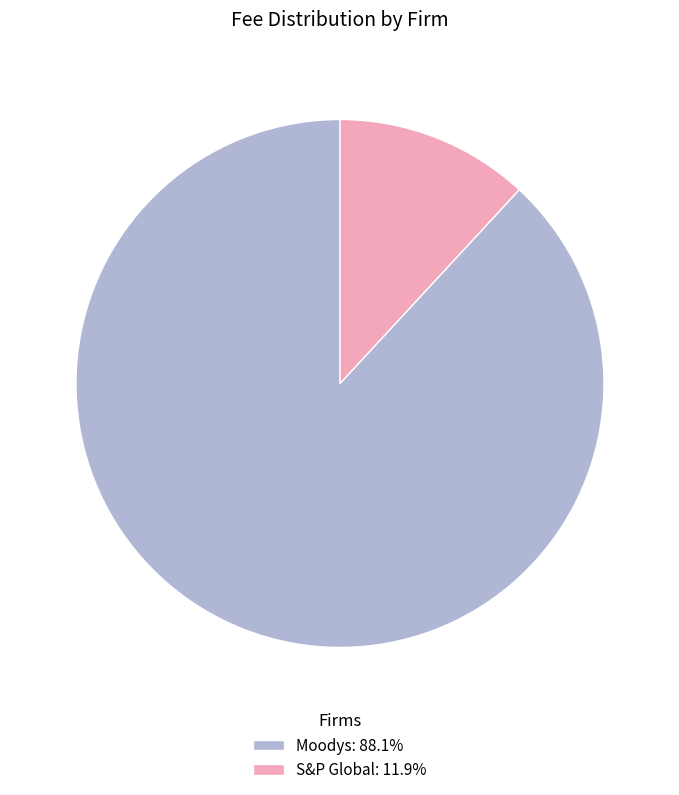

Does Moodys represent more than half of the total?

Yes